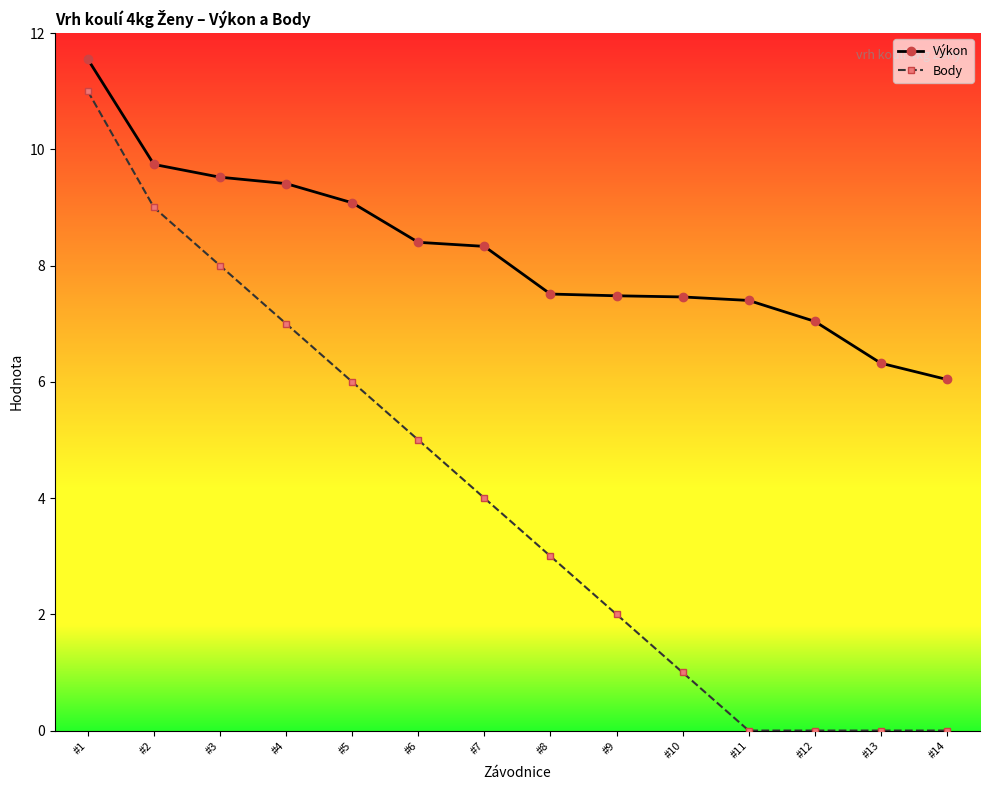

What is the average value of the Body series?

4.0